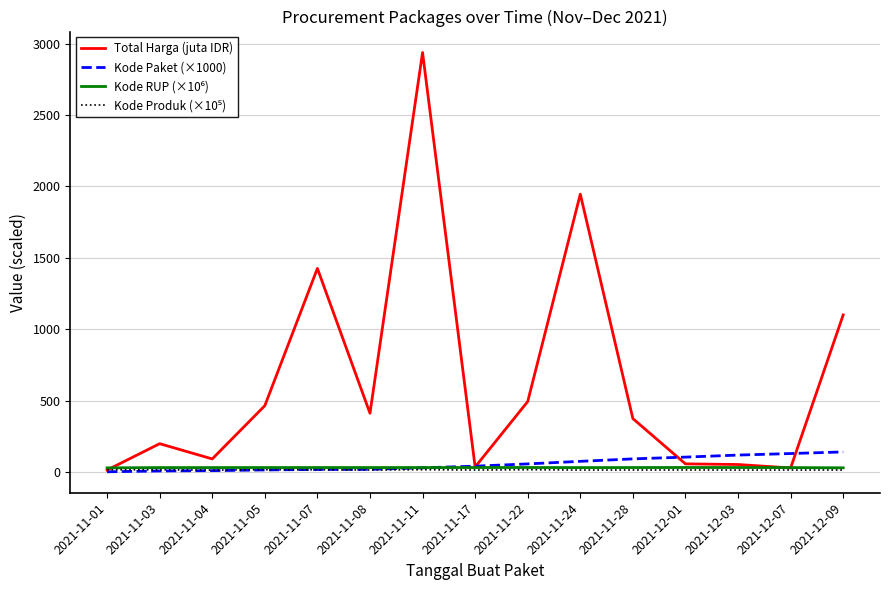

What is the difference between the maximum and second lowest values in the Total Harga (juta IDR) series?

2911.6